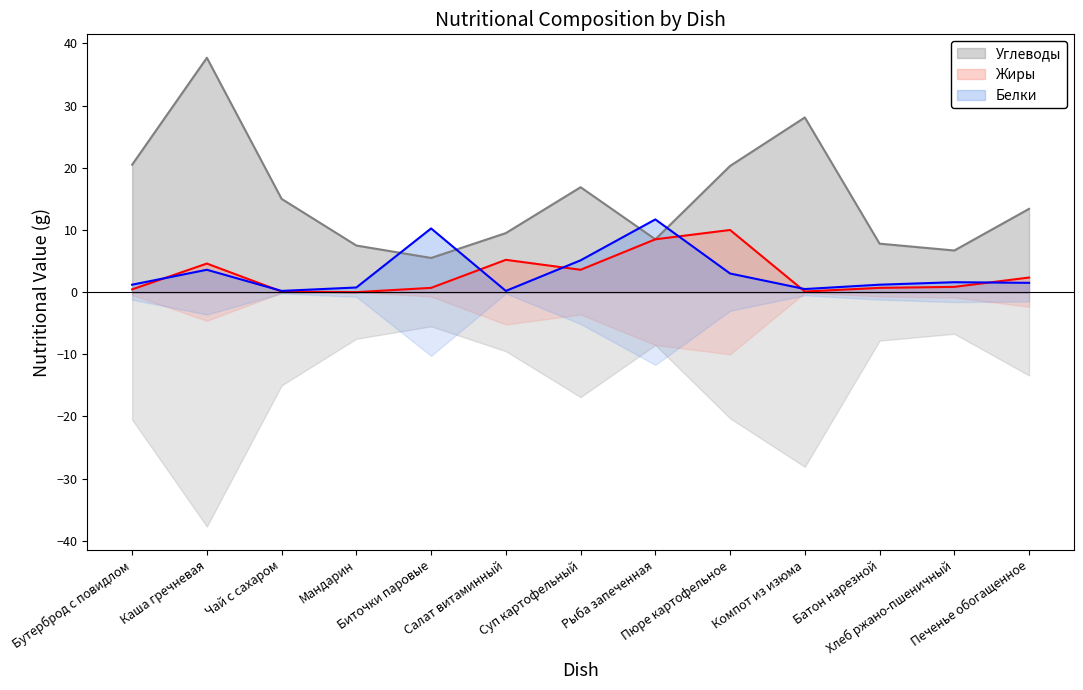

How many times do Углеводы and Белки cross each other?

4